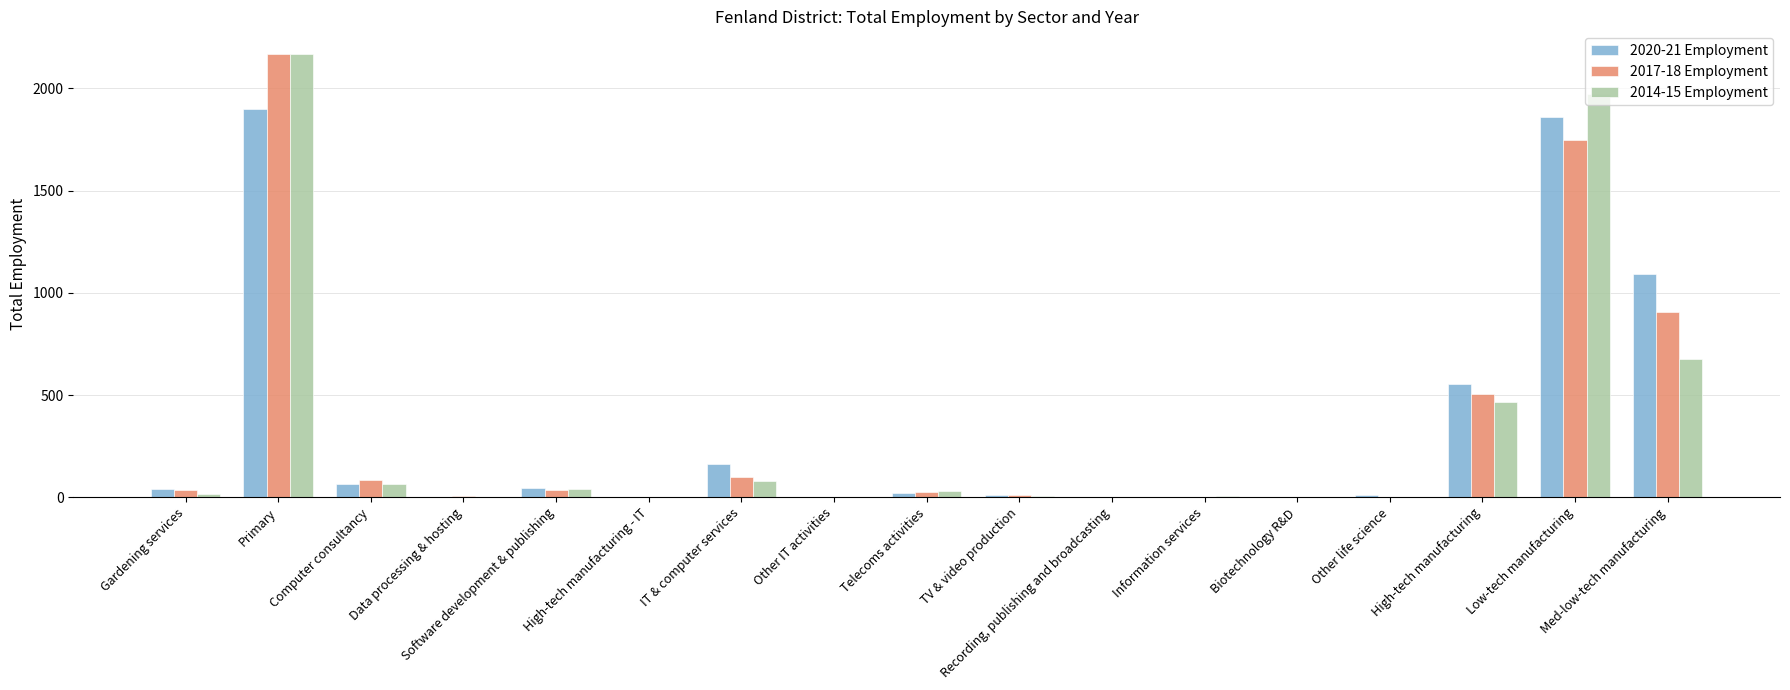

What is the sum of the 2014-15 Employment values at Biotechnology R&D and Data processing & hosting?

3